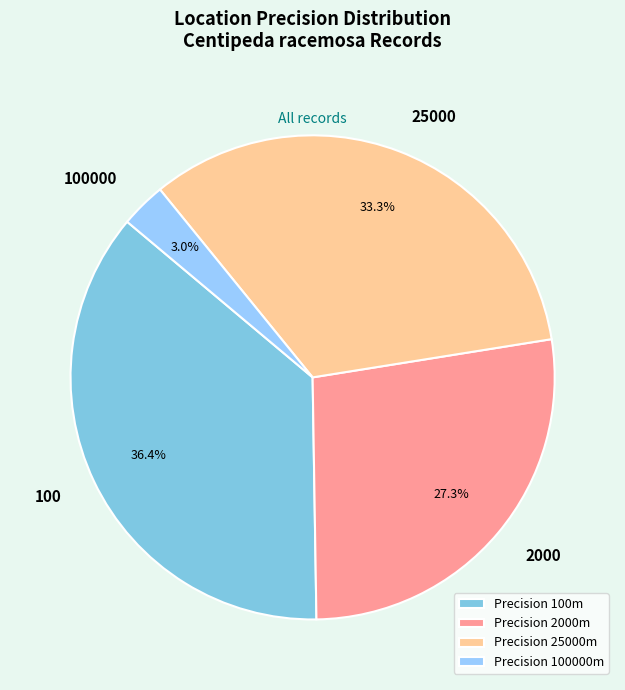

How many segments does this pie chart have?

4